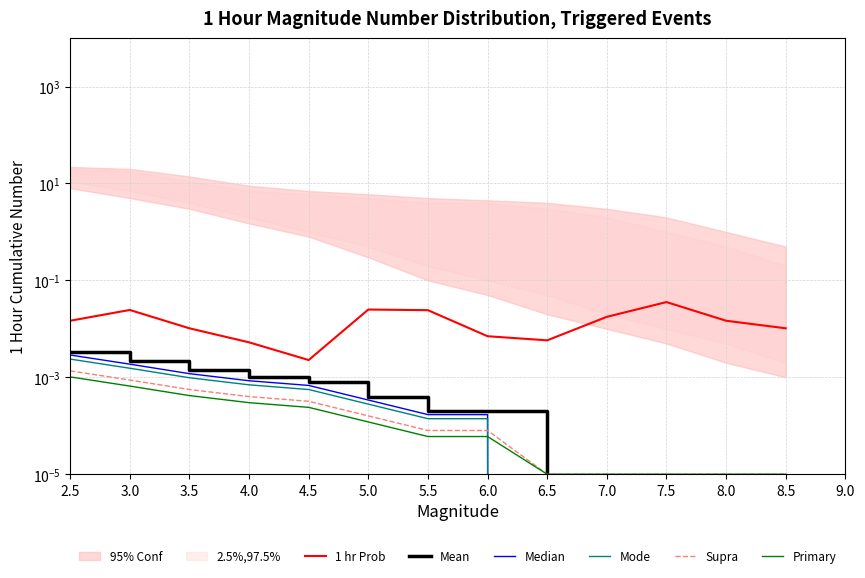

What is the label of the 10th point from the left?

7.0